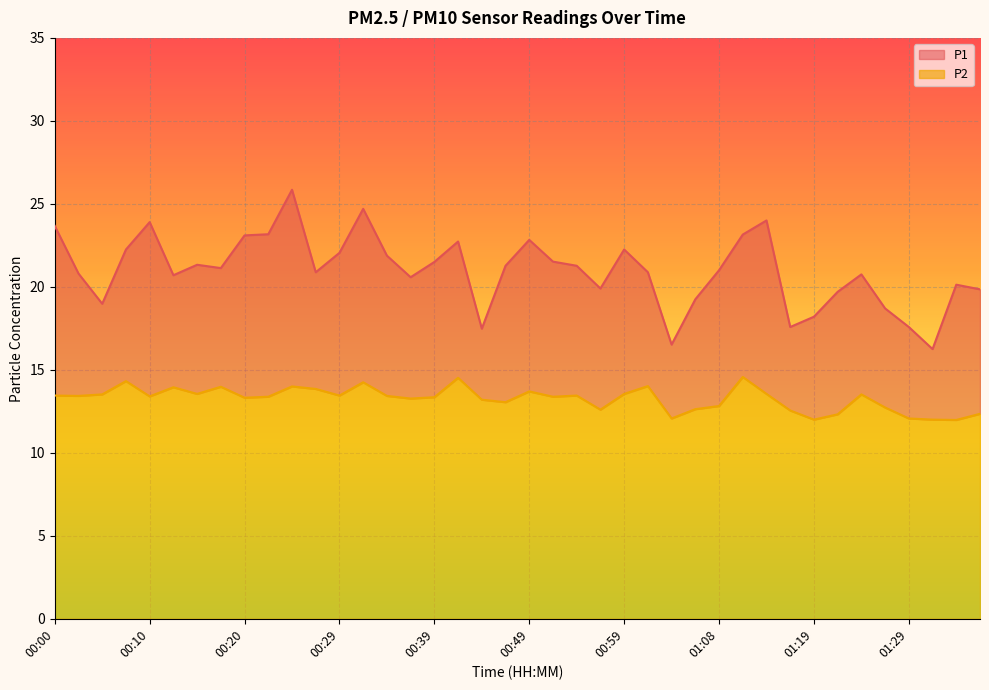

What is the label of the 35th point from the right?

00:12